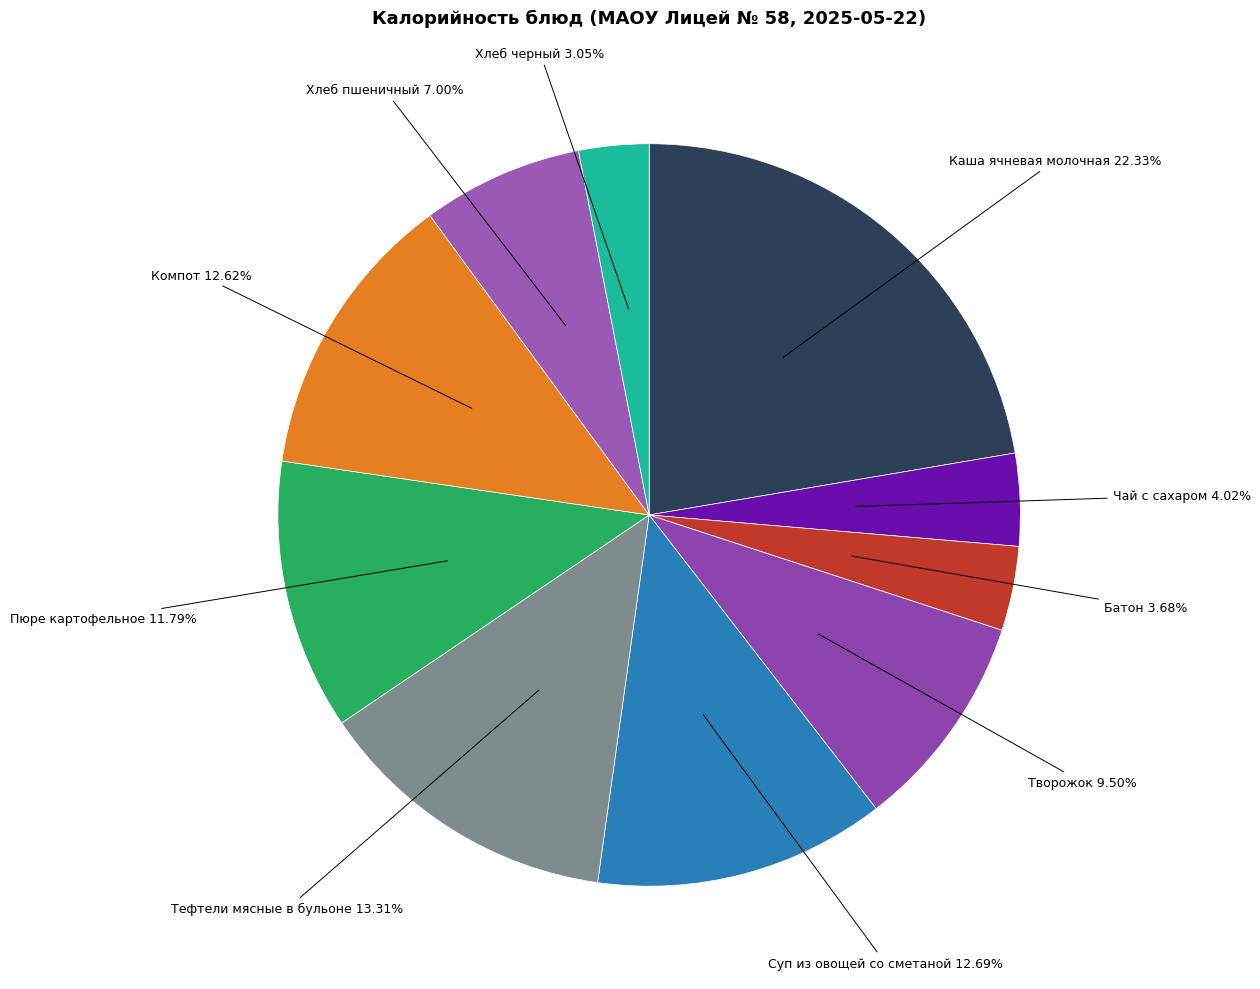

To the nearest percent, what is the difference between the largest and smallest slice percentages?

19%